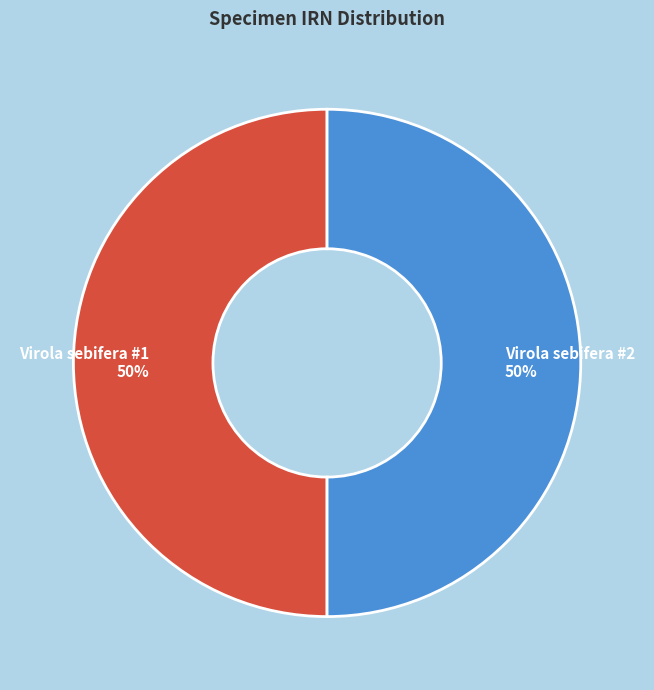

What is the ratio of the value at Virola sebifera #2 50% to the value at Virola sebifera #1 50%?

1.0